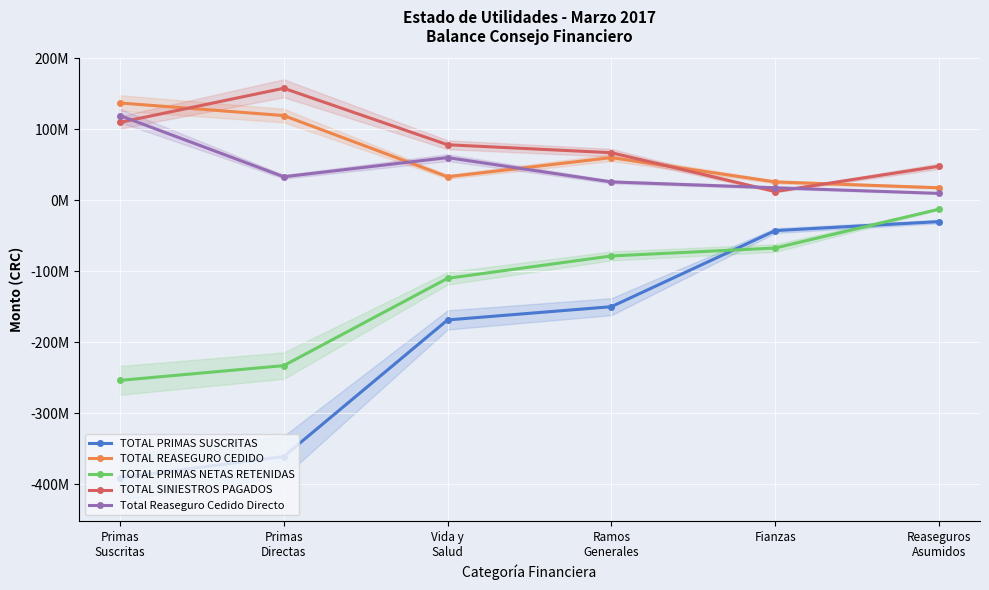

What is the average value of the TOTAL SINIESTROS PAGADOS series?

78931112.7